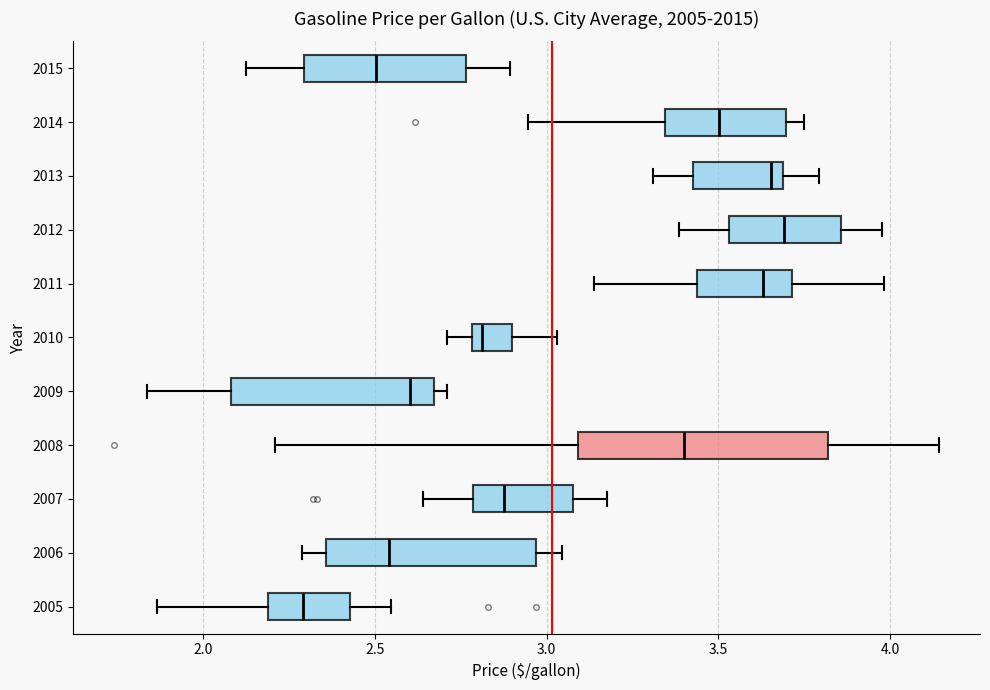

Comparing the boxes themselves (not the whiskers), which one is the widest?

2008